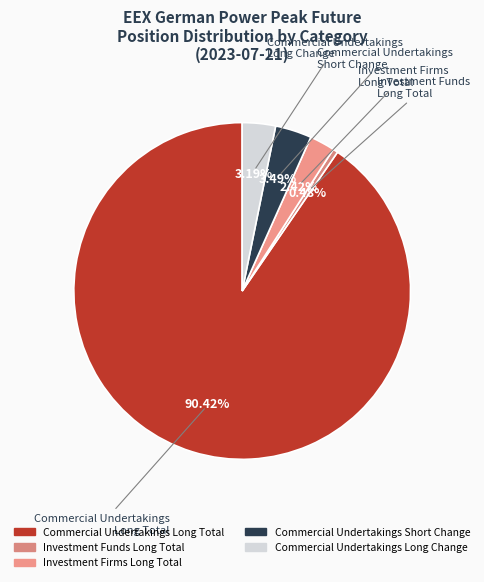

Between Investment Funds Long Total and Commercial Undertakings Long Change, which is larger?

Commercial Undertakings Long Change